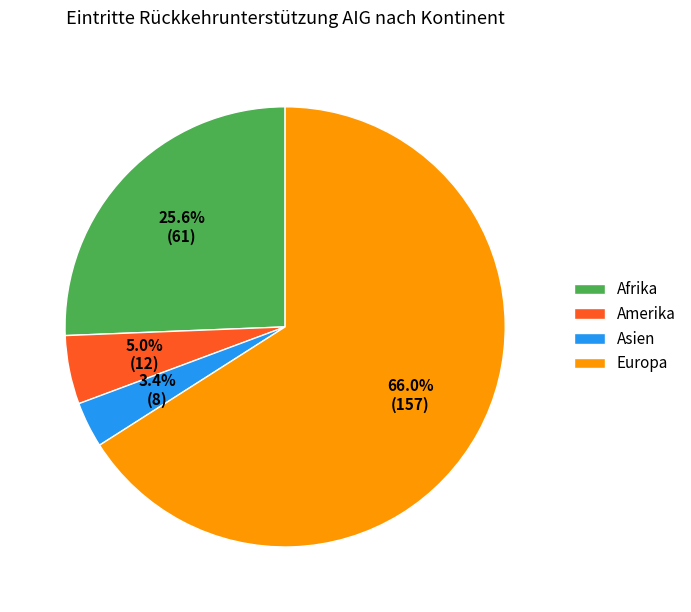

Rank the categories by value from lowest to highest.

Asien, Amerika, Afrika, Europa